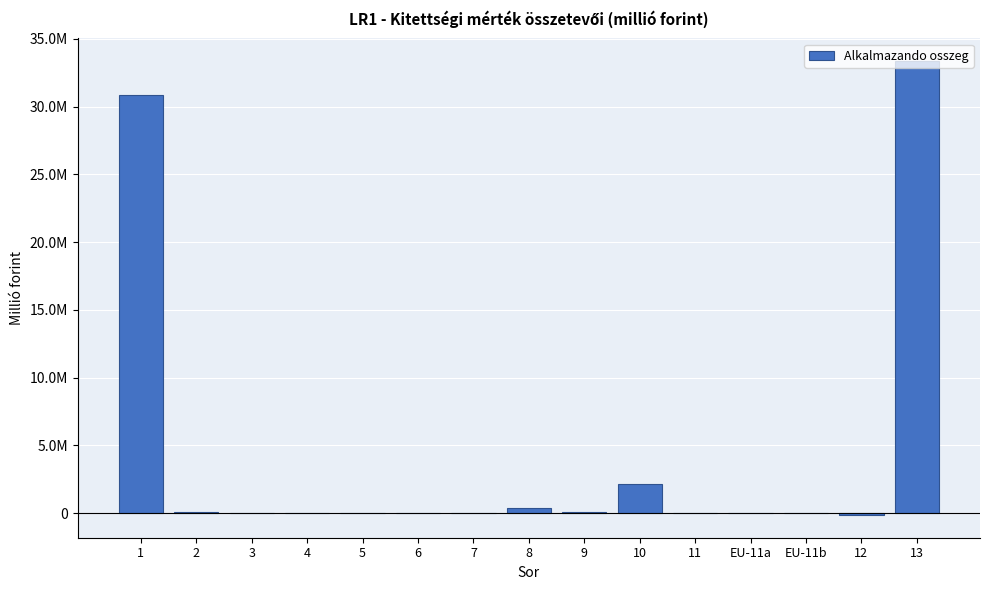

Are the bars horizontal?

No